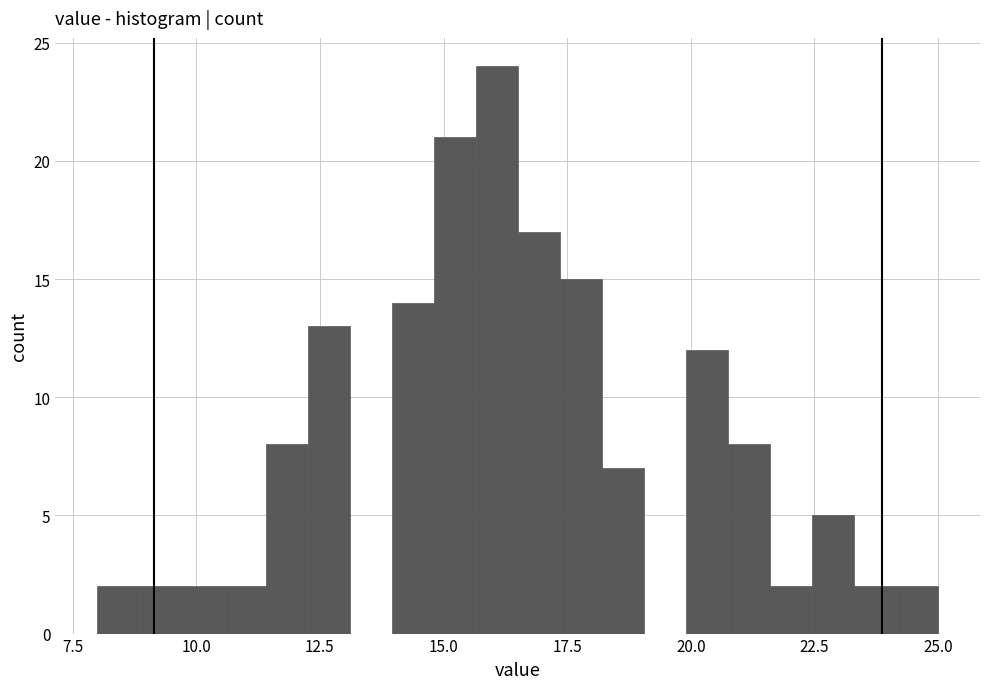

Around what value on the x-axis is the tallest bar? Give the approximate position of its centre, as read against the axis.

16.0